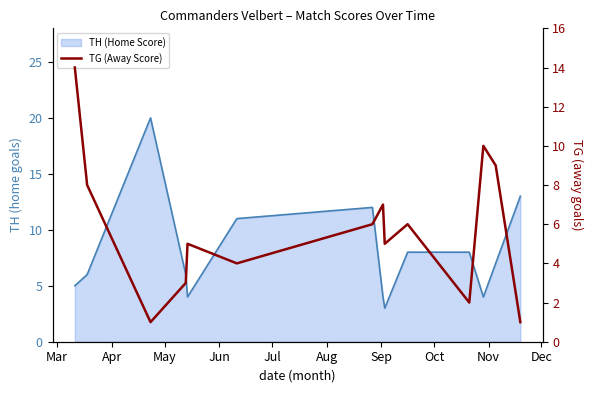

Between Jul and Dec, which is larger?

Dec